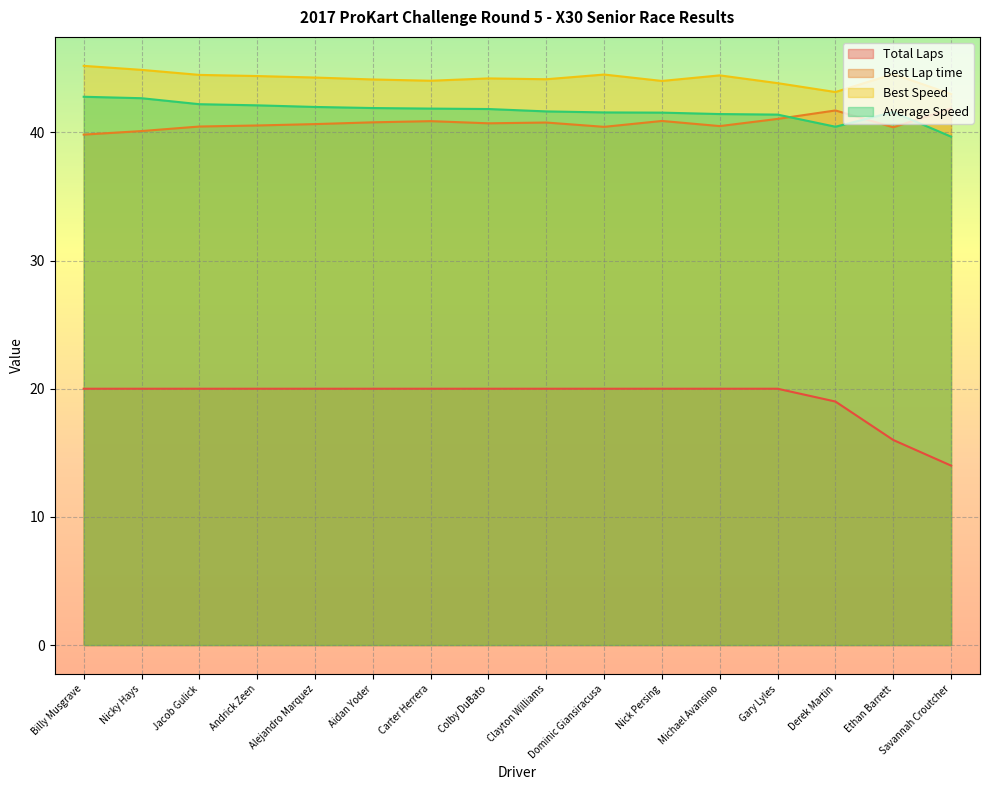

Which label corresponds to the smallest value in the chart?

Savannah Croutcher